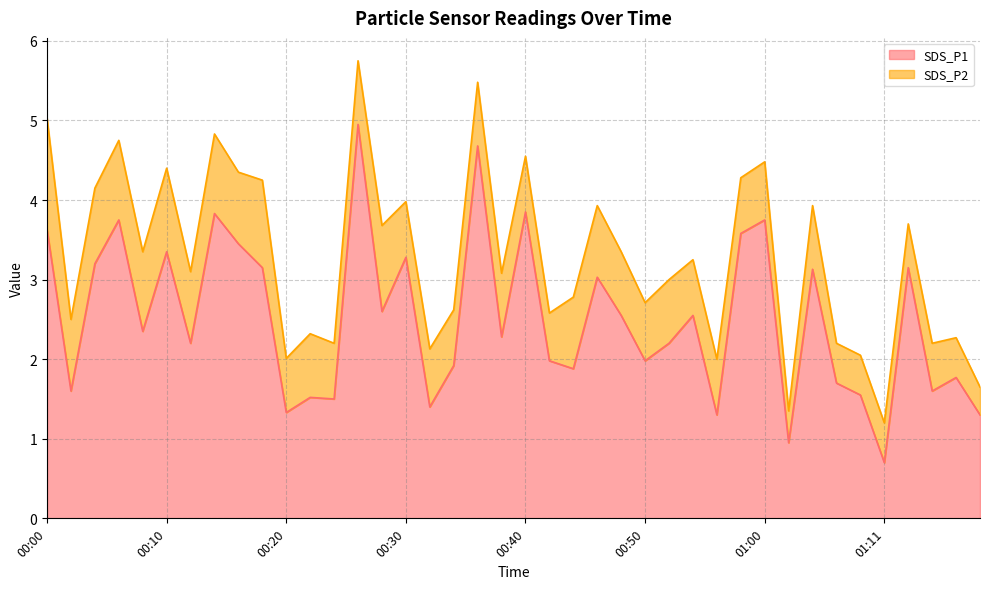

Rank the categories by value from highest to lowest.

00:26, 00:36, 00:40, 00:14, 00:06, 01:00, 00:00, 00:58, 00:16, 00:10, 00:30, 00:04, 00:18, 01:13, 01:04, 00:46, 00:28, 00:48, 00:54, 00:08, 00:38, 00:12, 00:52, 00:42, 00:50, 00:34, 00:44, 01:17, 01:07, 00:02, 01:15, 01:09, 00:22, 00:24, 00:32, 00:20, 00:56, 01:19, 01:02, 01:11